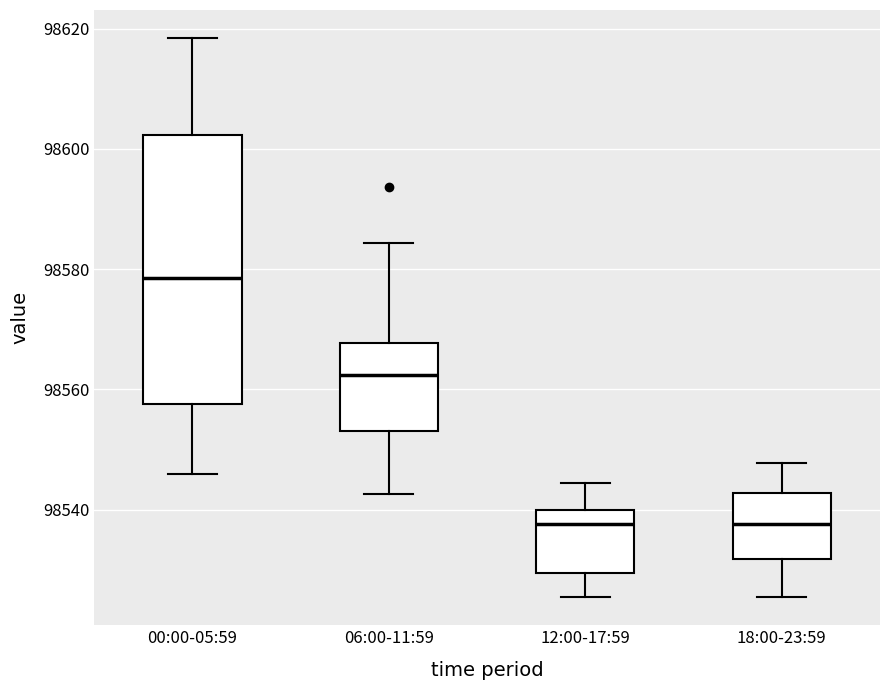

Reading left to right, transcribe this box plot: for each box, give where its median line is, the range the box spans, and where its two whiskers end, as read against the y-axis. The values are not printed on the chart, so give them approximately, as read against the axis.

00:00-05:59: median 98578, box 98558 to 98602, whiskers 98546 to 98618
06:00-11:59: median 98562, box 98554 to 98568, whiskers 98542 to 98584
12:00-17:59: median 98538, box 98530 to 98540, whiskers 98526 to 98544
18:00-23:59: median 98538, box 98532 to 98542, whiskers 98526 to 98548